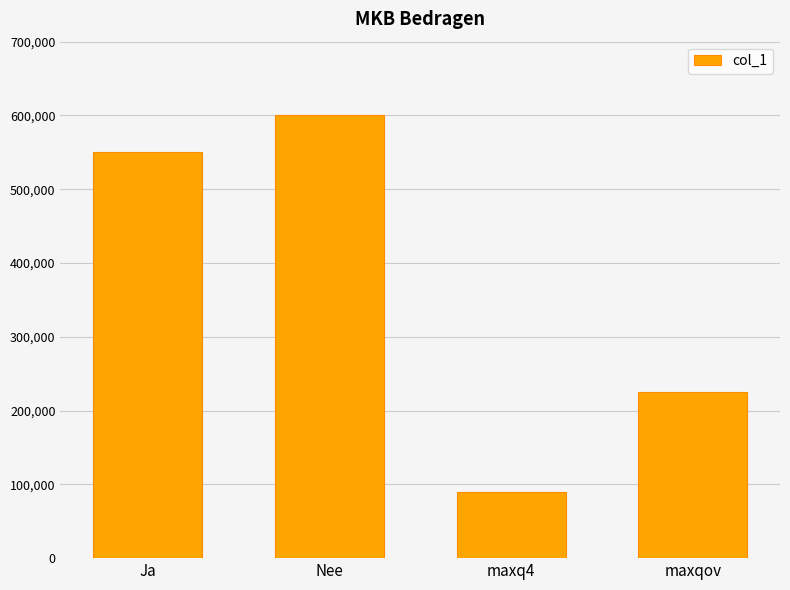

What is the sum of the values at Ja and maxq4?

640000